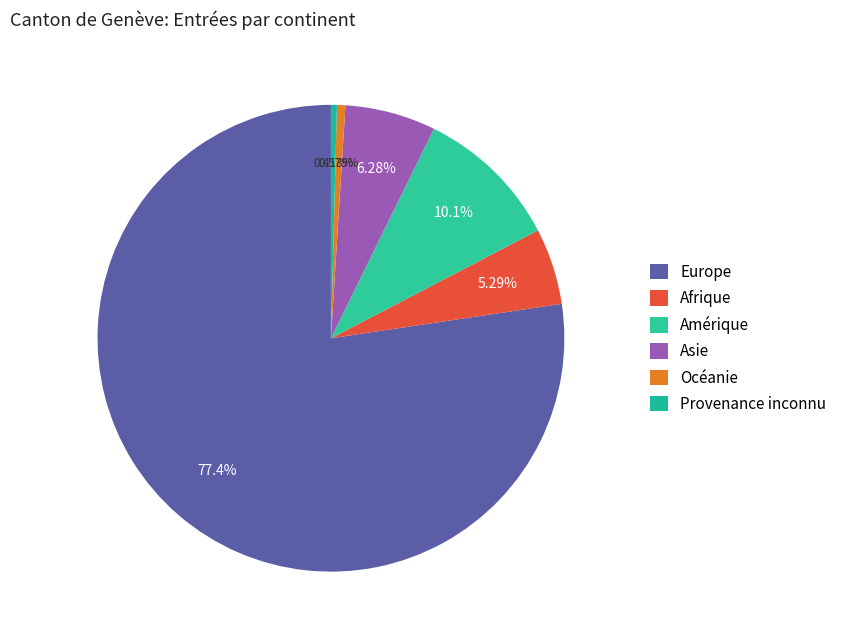

Is there any slice that represents more than half of the pie?

Yes